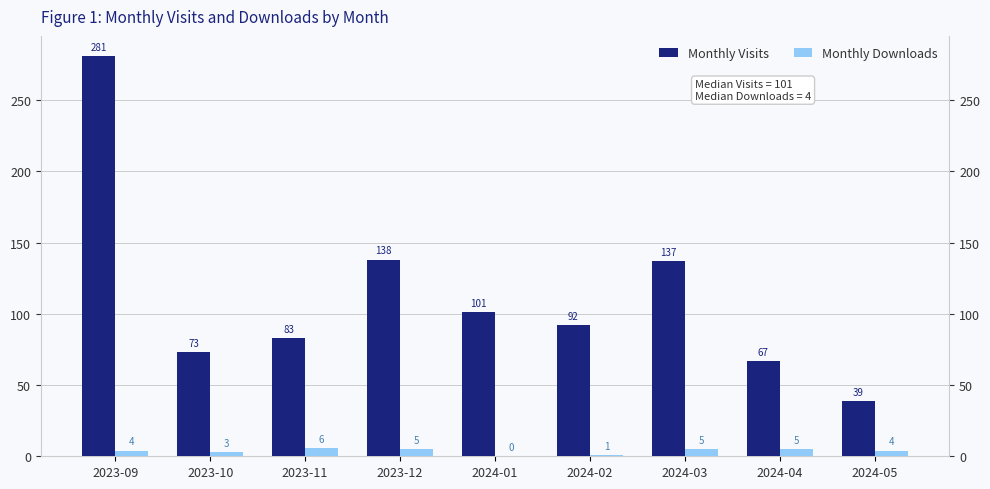

Rank the series at 2024-05 from lowest to highest value.

Monthly Downloads, Monthly Visits